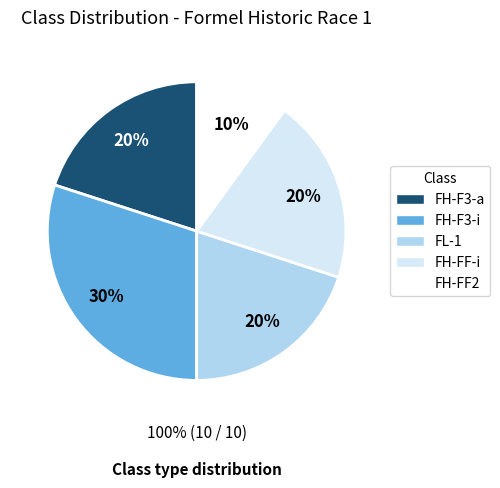

To the nearest percent, what is the combined percentage of FL-1 and FH-FF2?

30%